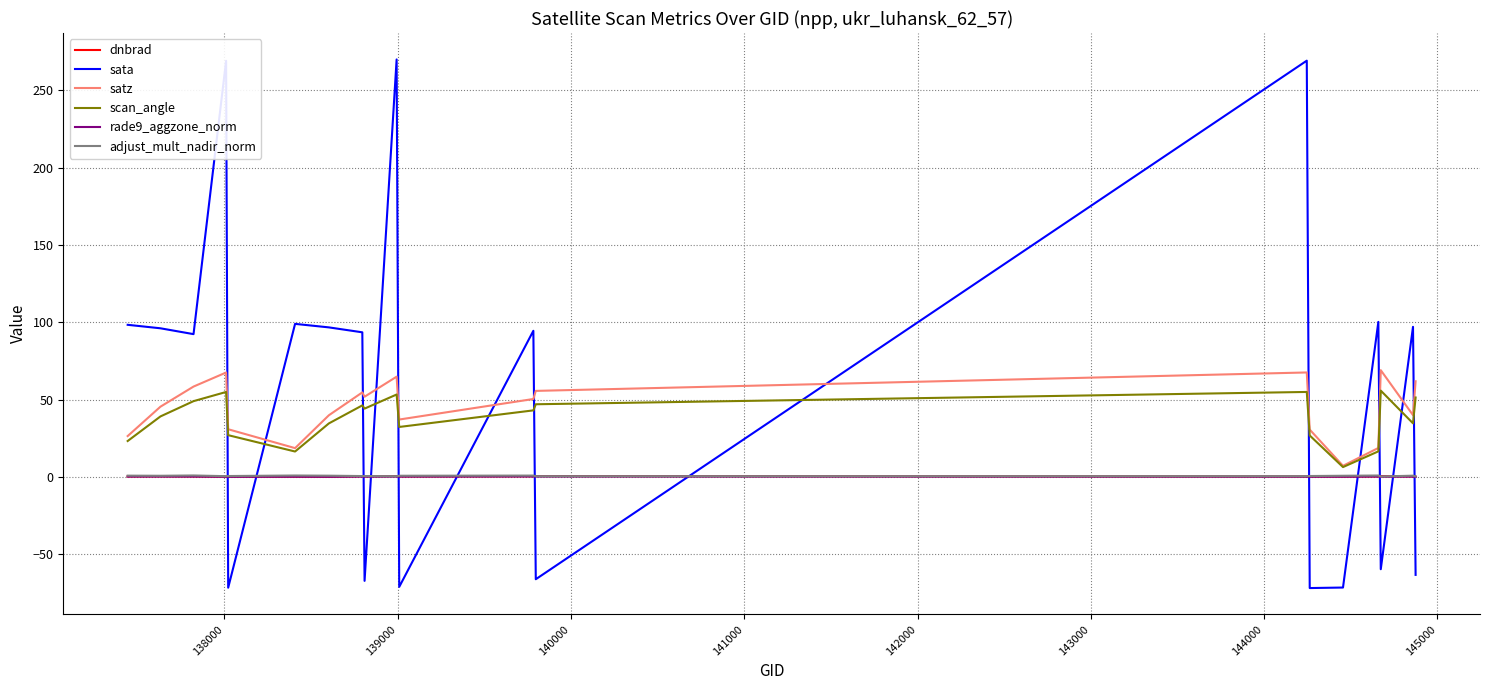

Which series has the largest total across all categories?

sata